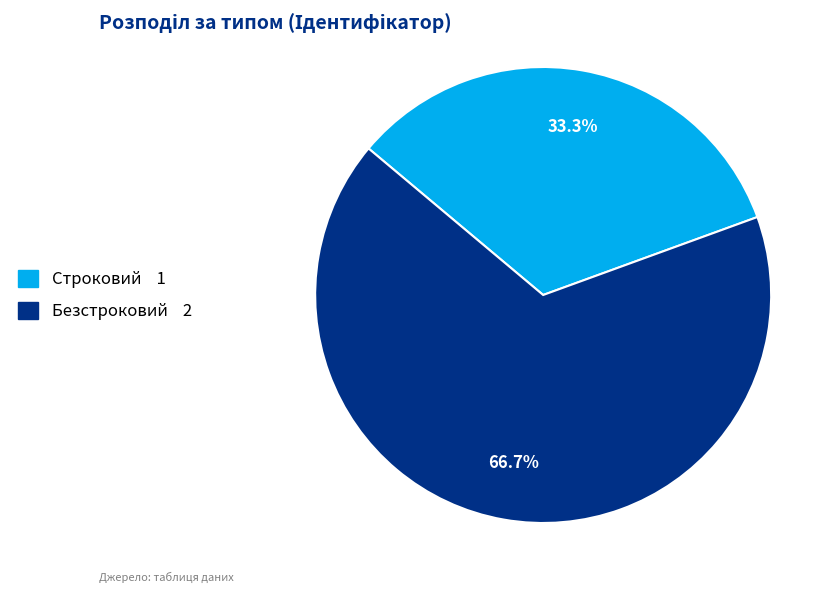

To the nearest percent, what portion does Безстроковий represent?

67%